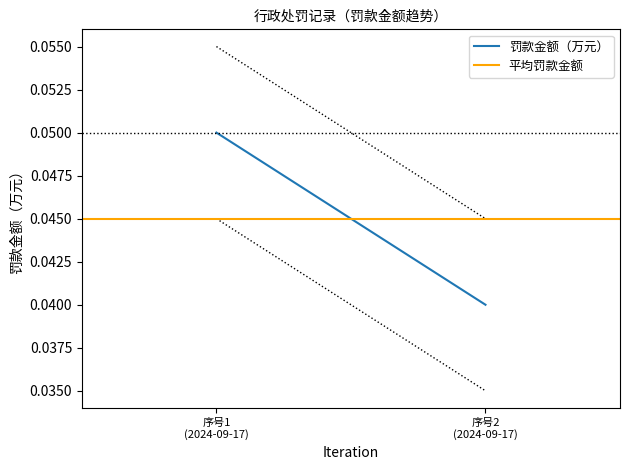

How many lines are shown in the chart?

2